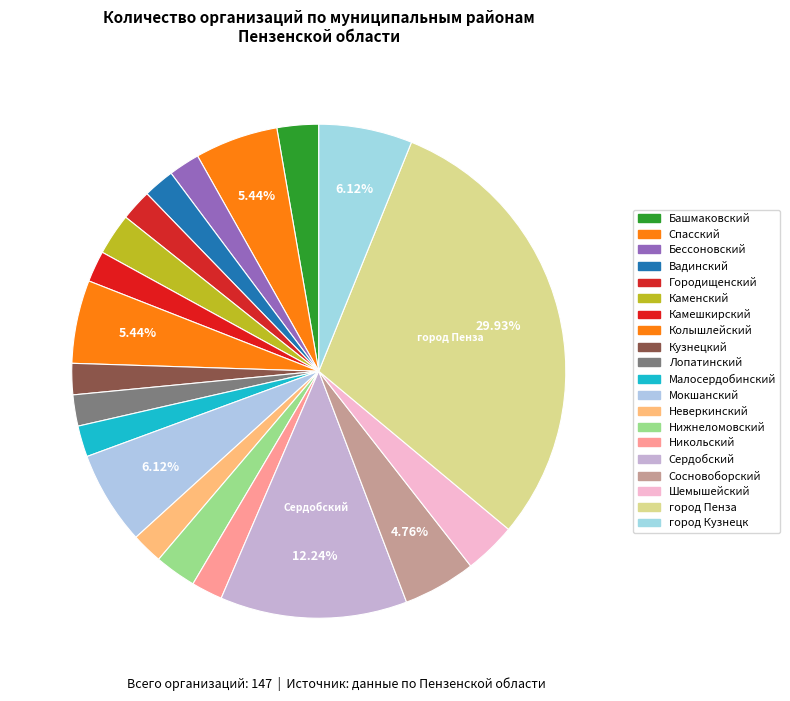

How many segments does this pie chart have?

20